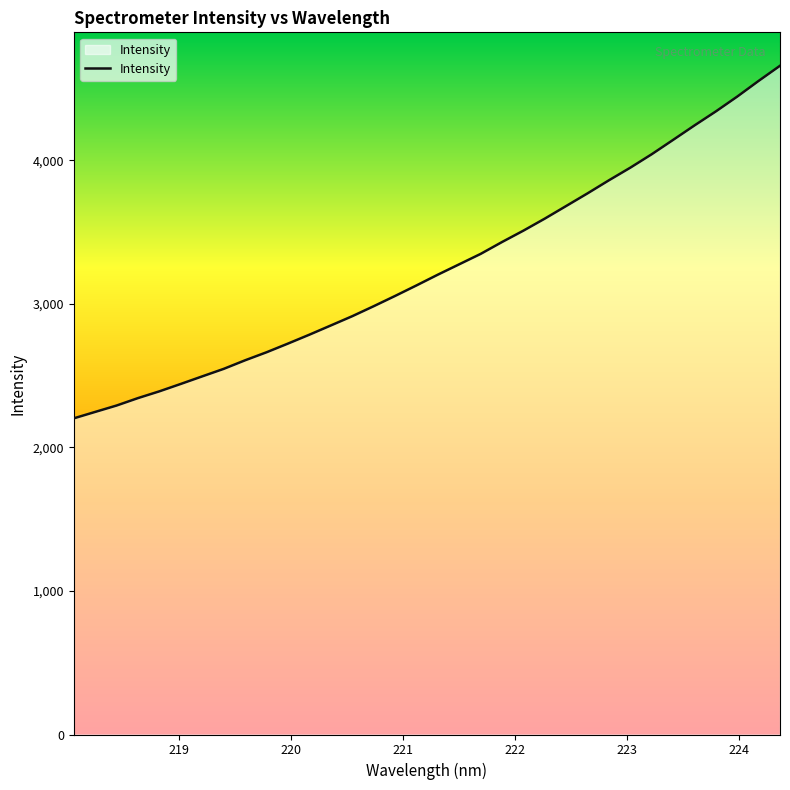

What is the minimum value shown in the chart?

2202.7